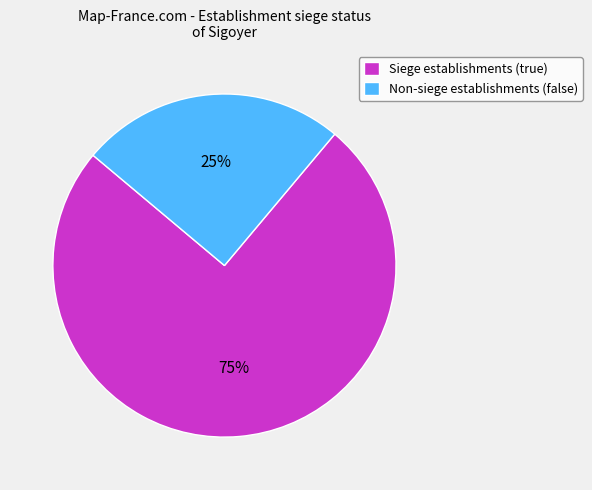

What percentage is the Non-siege establishments (false) slice, to the nearest percent?

25%